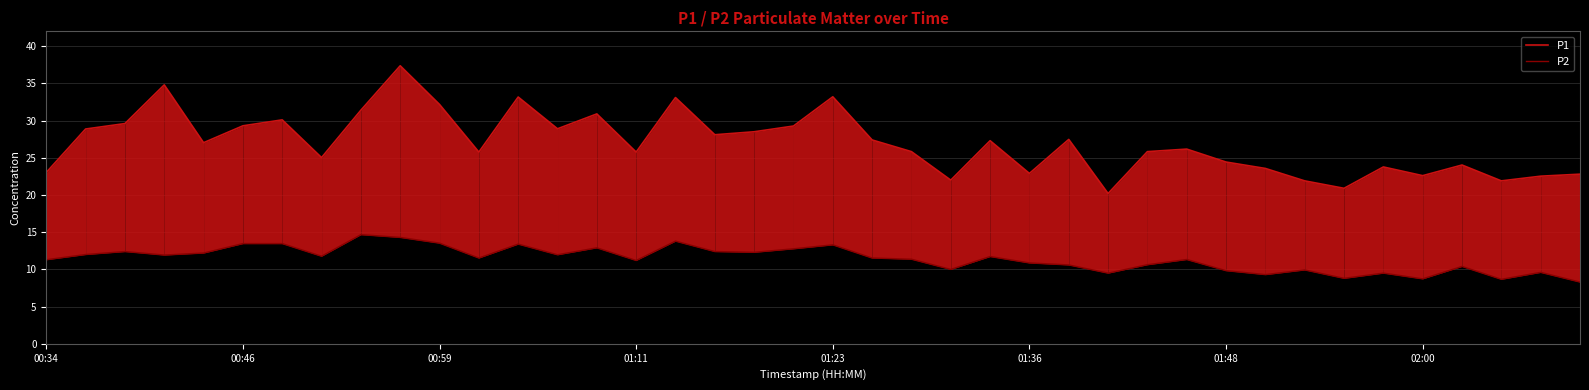

How many interior local peaks does the P1 series have?

12